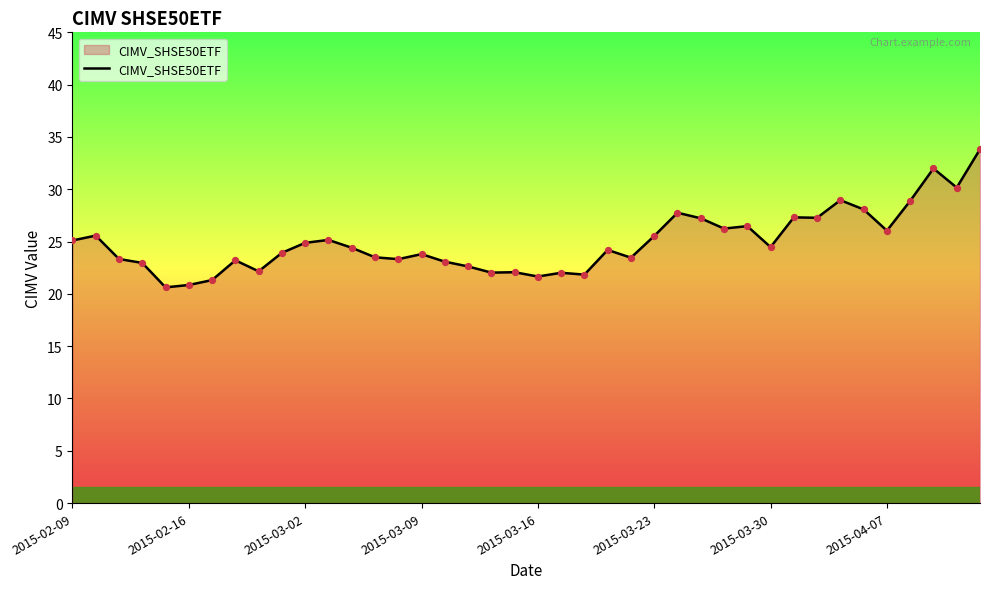

What is the greatest value displayed?

33.8